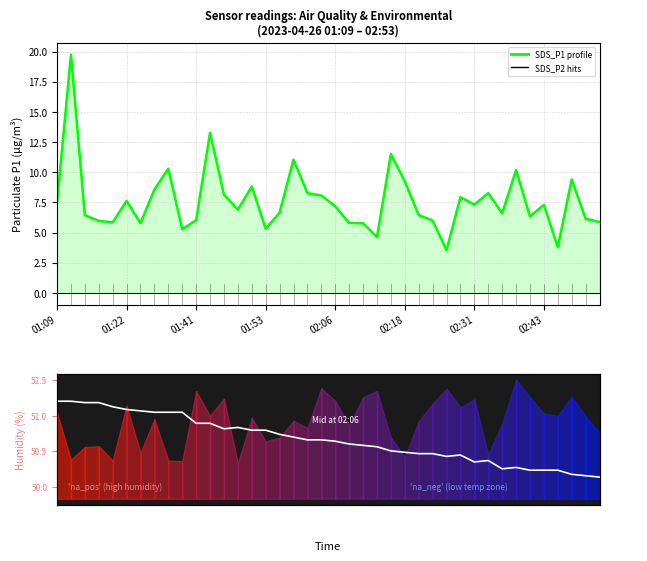

Between 15 and 31, which series saw the biggest shift?

SDS_P1 (enrichment profile)